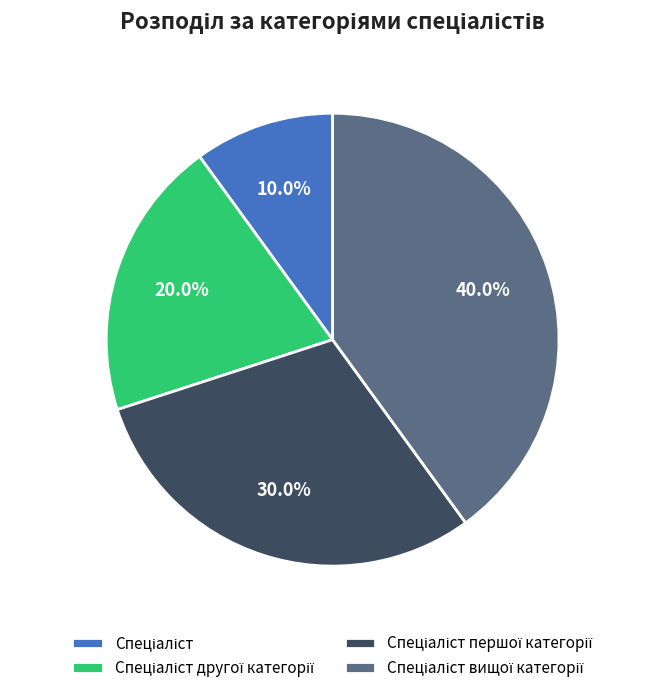

Is there a majority slice in this chart?

No